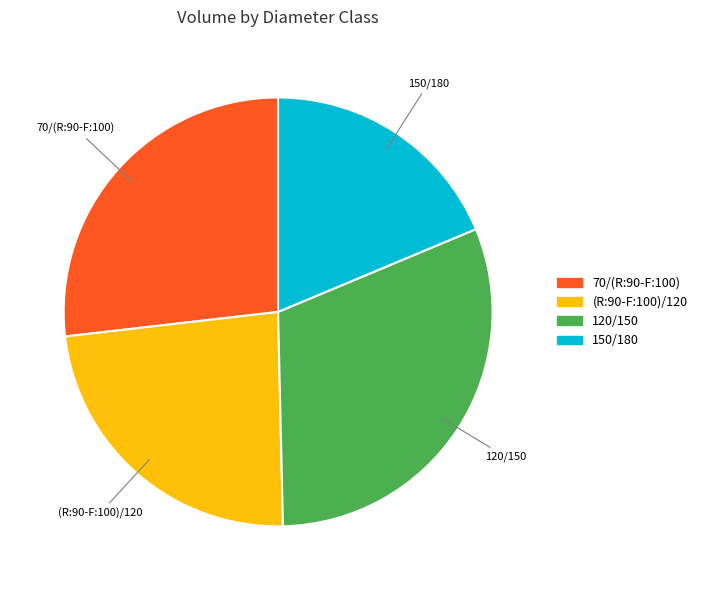

True or false: 70/(R:90-F:100) accounts for 34% of the total.

False